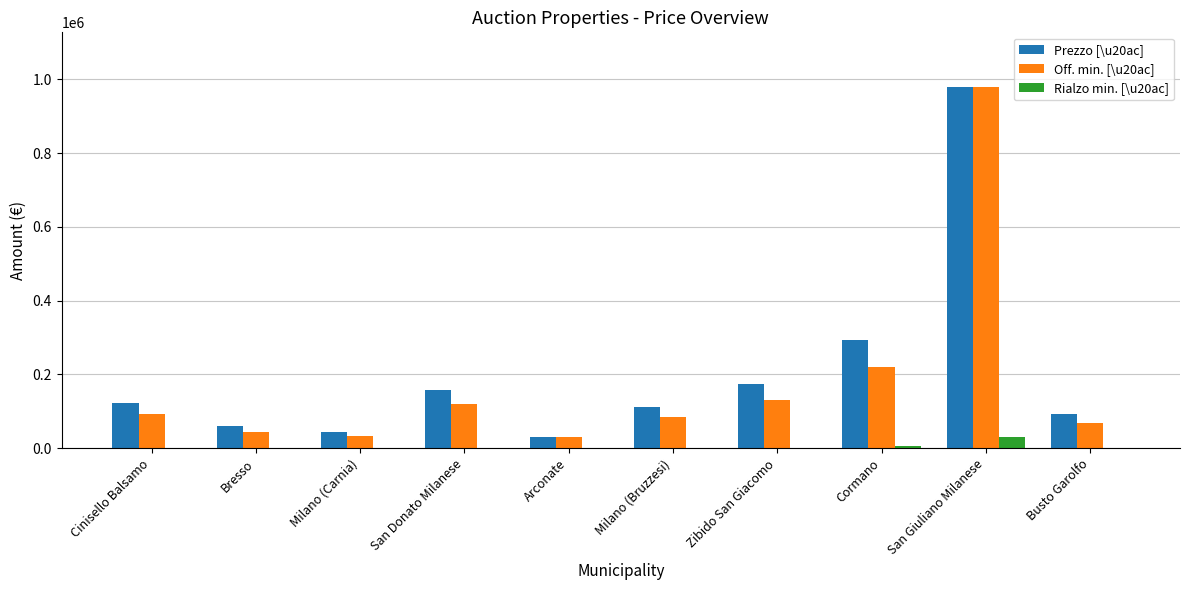

Read the Off. min. [\u20ac] value at San Donato Milanese, to the nearest 100.

118800